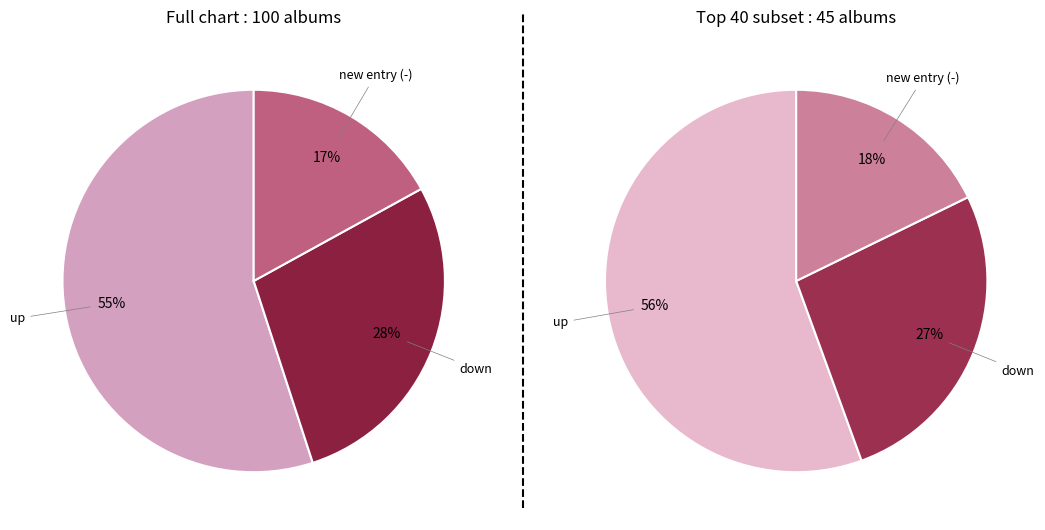

What percentage is the - slice, to the nearest percent?

17%